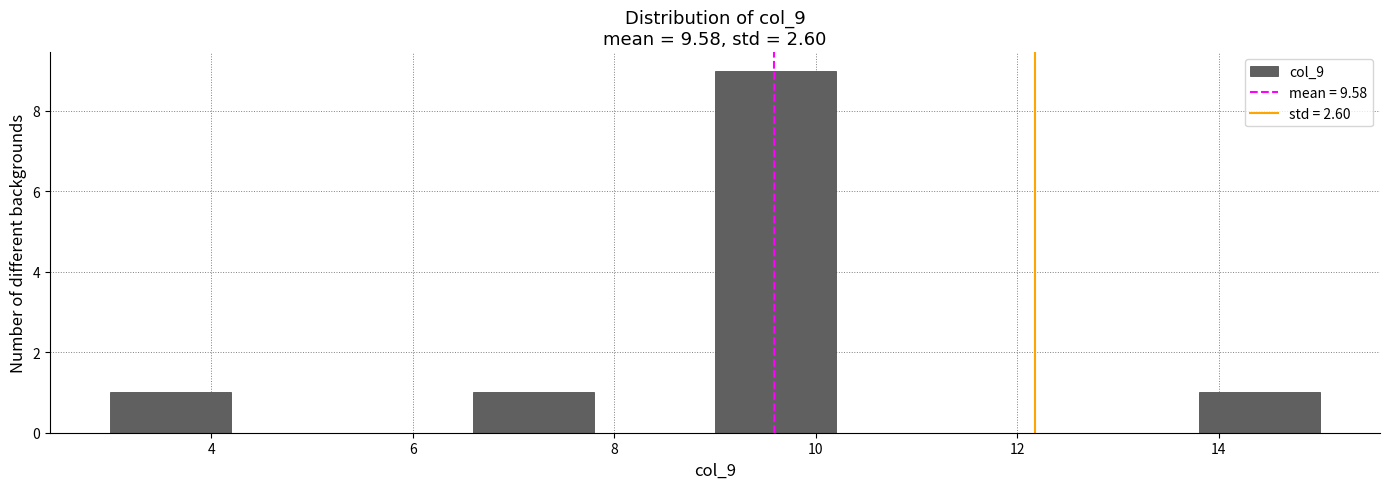

Which range on the x-axis has the tallest bar?

9.0 to 10.2